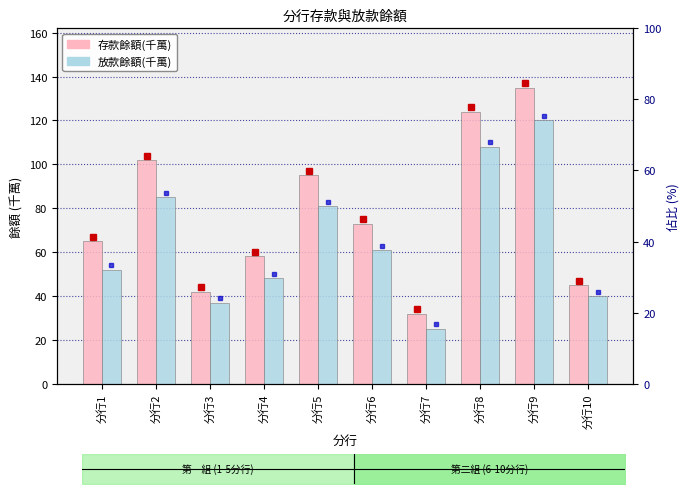

Reading left to right, extract all data points from this chart.

存款餘額(千萬): 65	102	42	58	95	73	32	124	135	45
放款餘額(千萬): 52	85	37	48	81	61	25	108	120	40